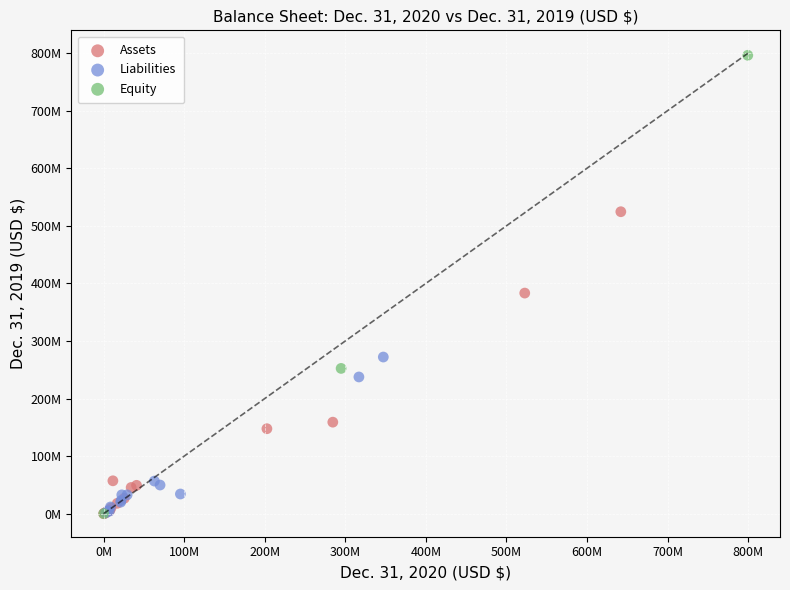

Which series reaches the maximum Y coordinate?

Equity